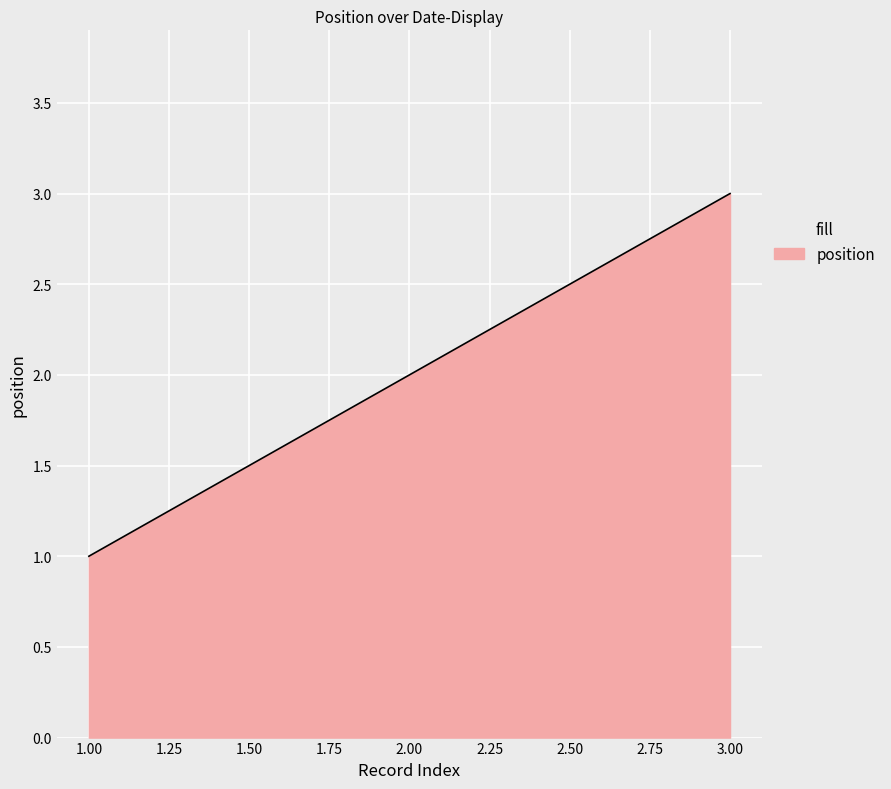

Count the number of data series in this chart.

1